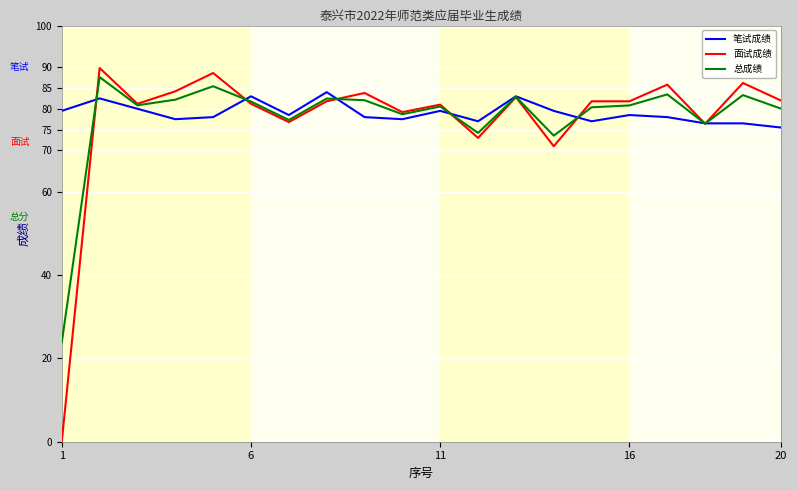

True or false: 笔试成绩 and 总成绩 cross at least once.

True